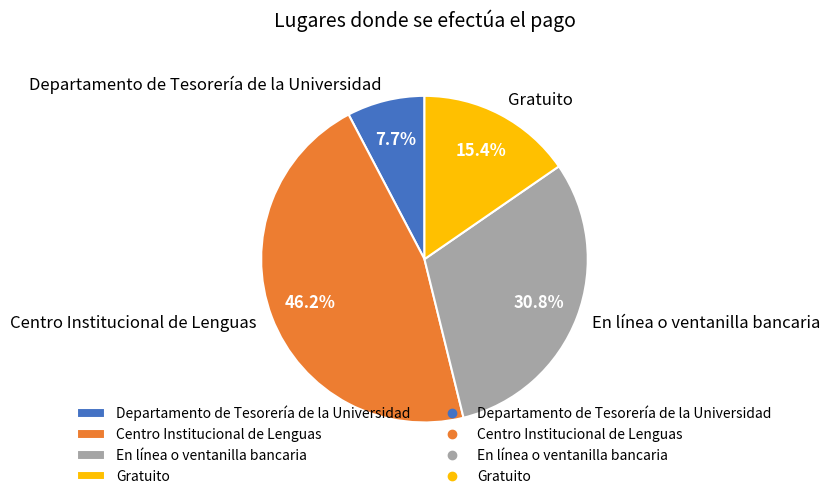

To the nearest percent, what is the difference between the largest and smallest slice percentages?

38%